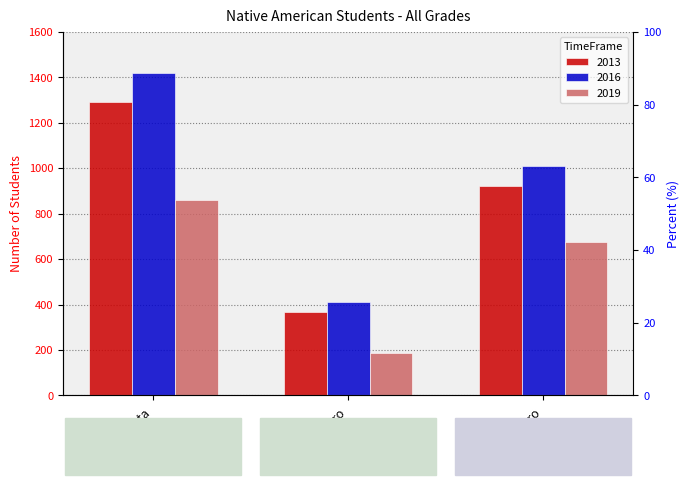

Which series has the largest total across all categories?

2016